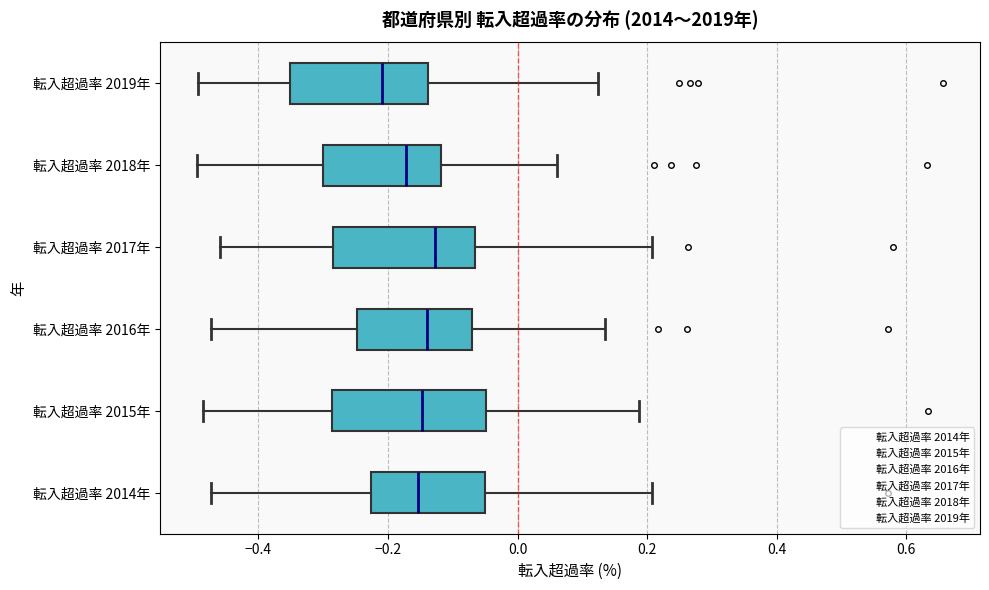

Where is the left edge of the box for 転入超過率 2016年 on the x-axis? The values are not printed on the chart, so give them approximately, as read against the axis.

-0.24